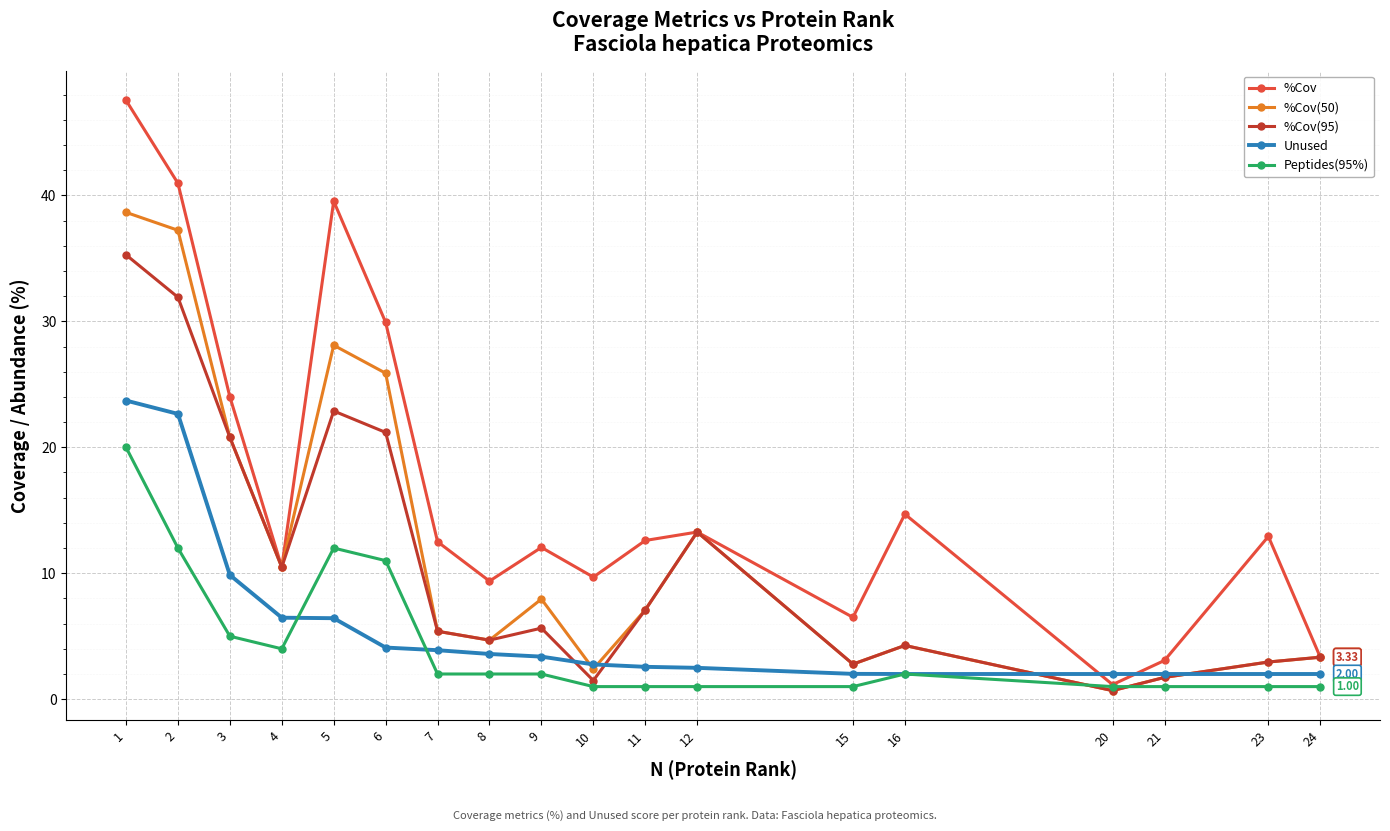

How many times do %Cov and Unused cross each other?

2